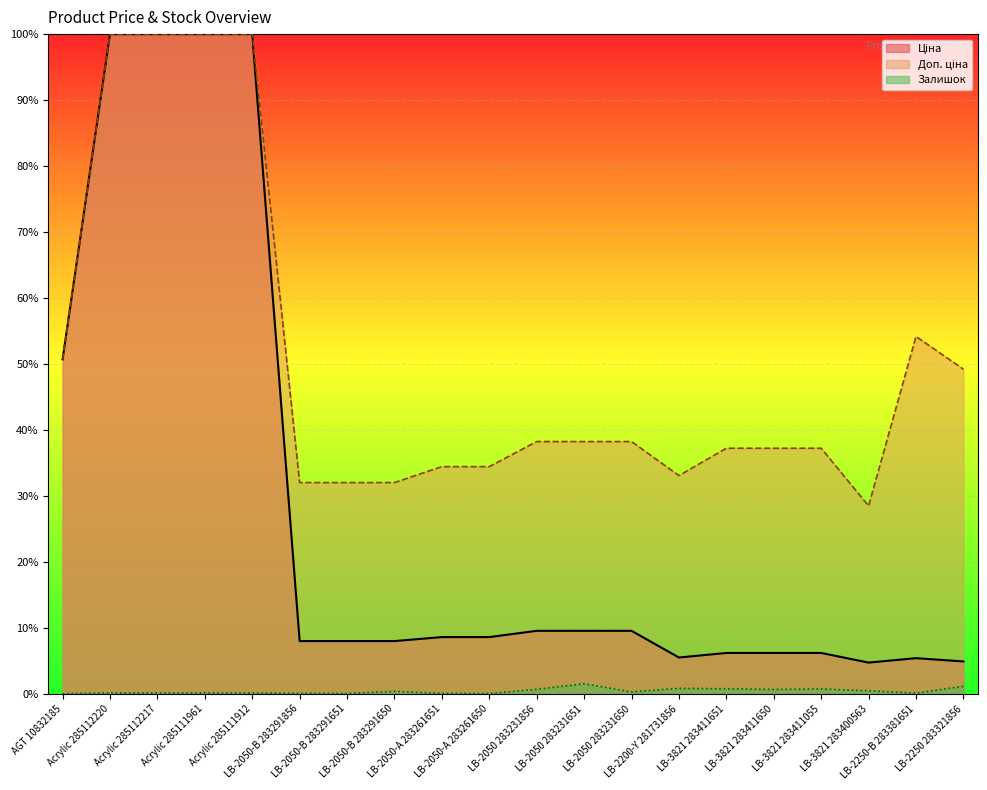

The value of Доп. ціна at AGT 10832185 is 50.7. True or false?

True